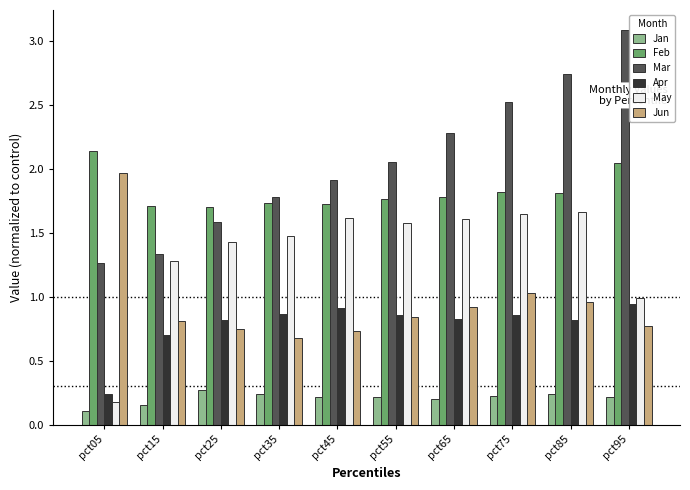

Between pct55 and pct75, which series saw the biggest shift?

Mar